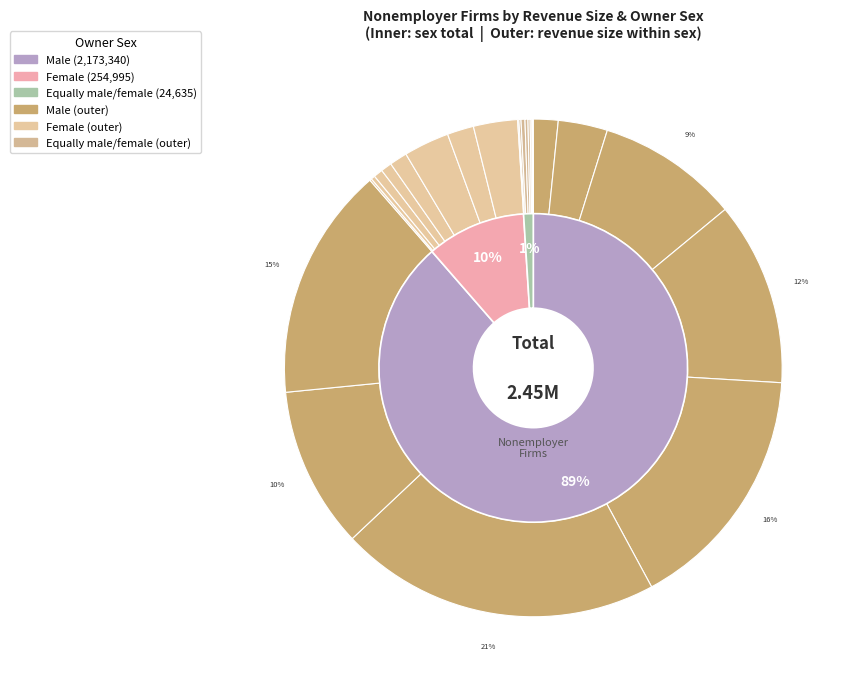

Does $5K-<10K account for over 50% of the chart?

No